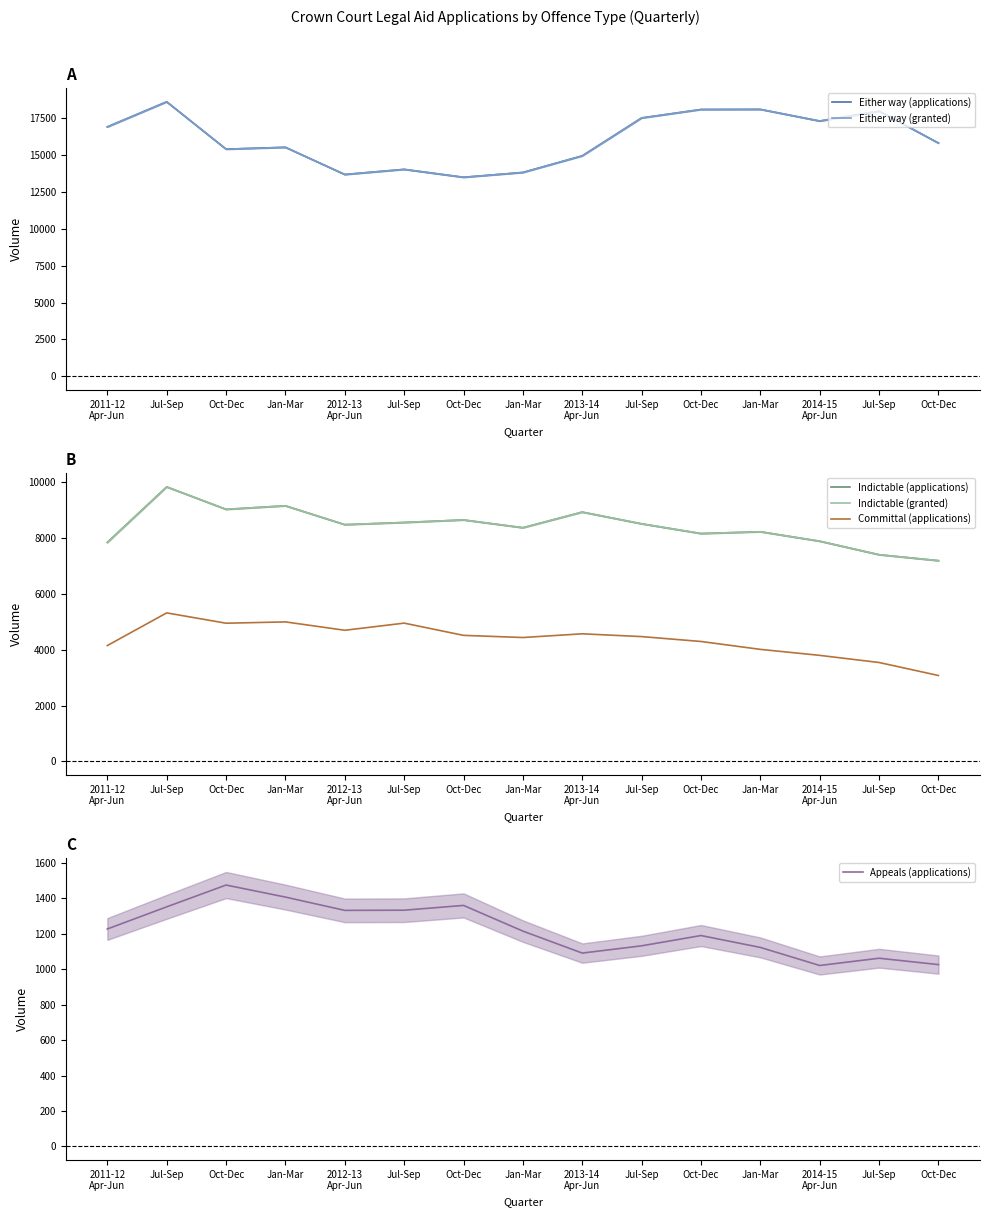

True or false: Committal (applications) and Appeals (applications) cross at least once.

False